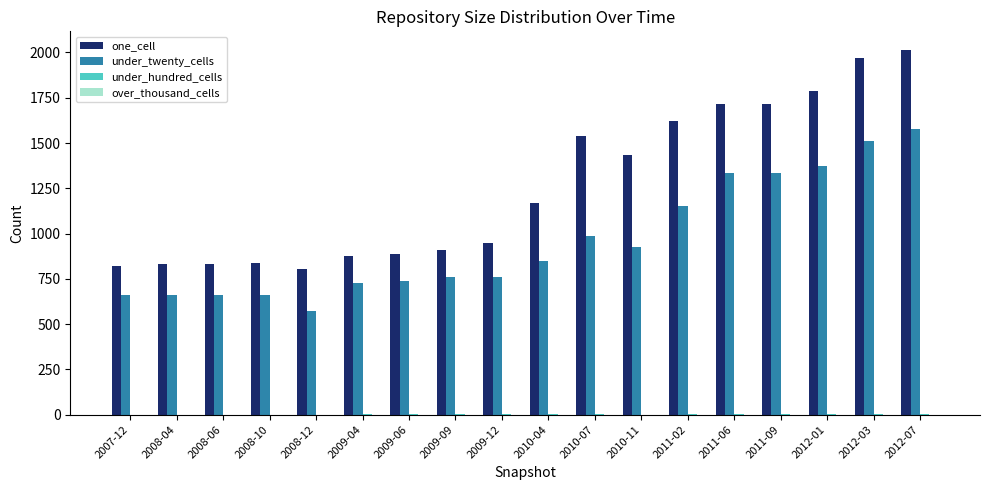

Does the chart contain stacked bars?

No